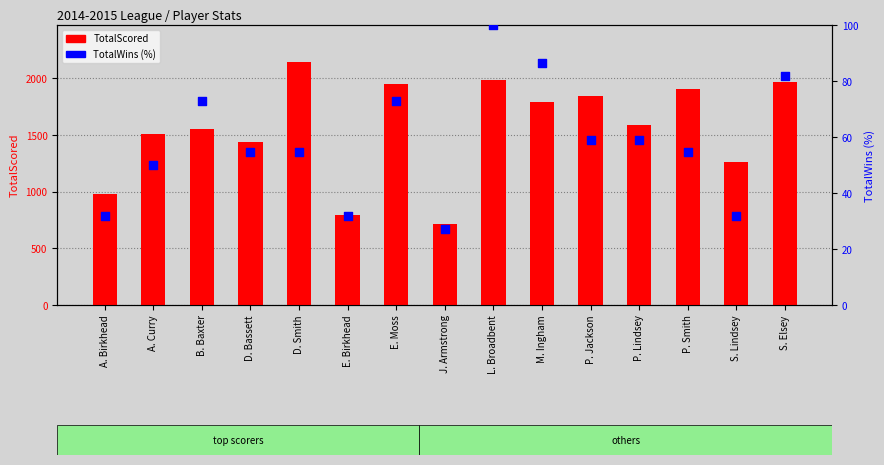

Is the value of TotalWins (%) at D. Bassett greater than the value of TotalScored at B. Baxter?

No